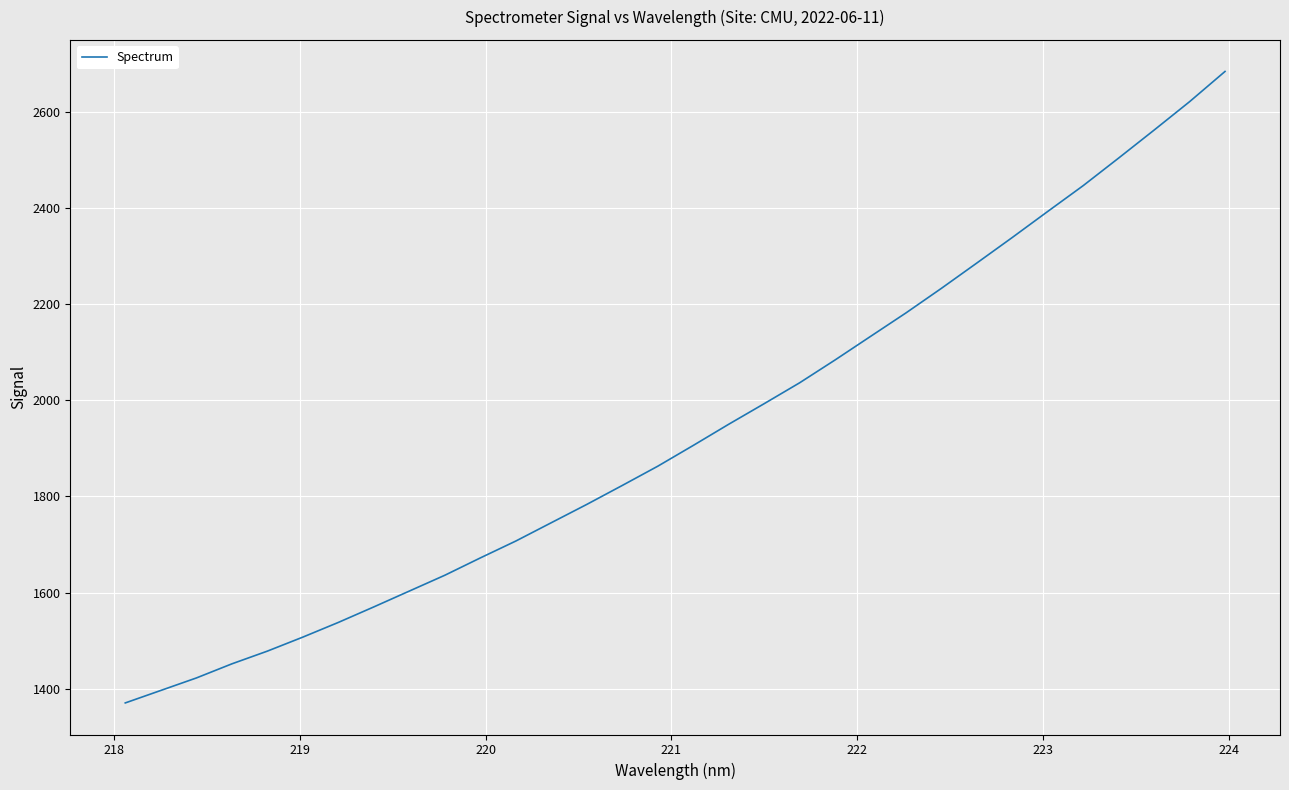

What is the difference between the maximum and minimum values?

1314.3